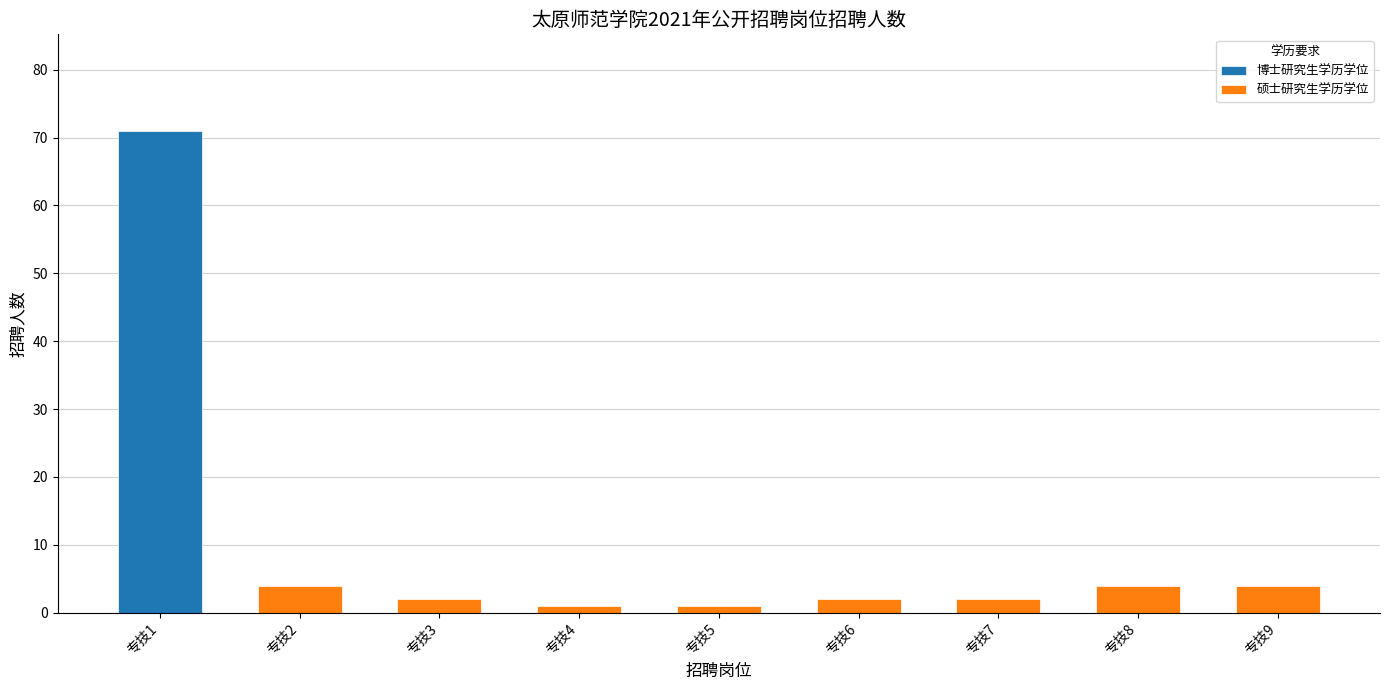

How many values are between 2 and 4?

6